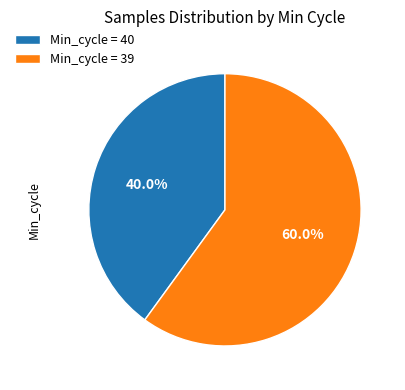

What portion of the pie excludes Min_cycle = 40?

60.0%